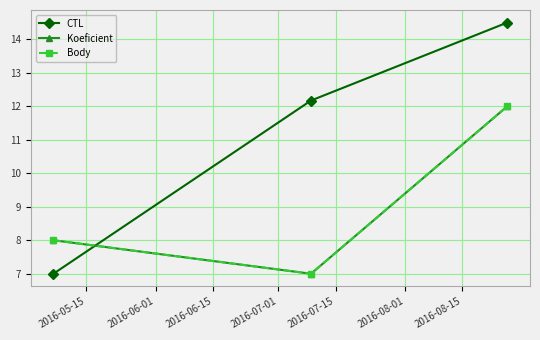

How many lines are shown in the chart?

3